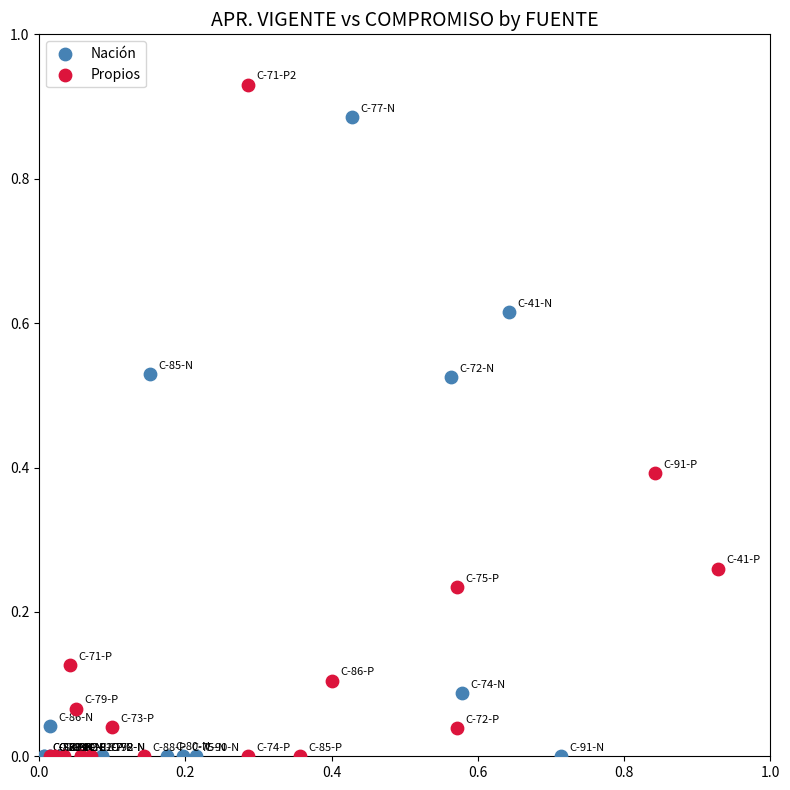

Which series has the widest spread of Y values?

Propios